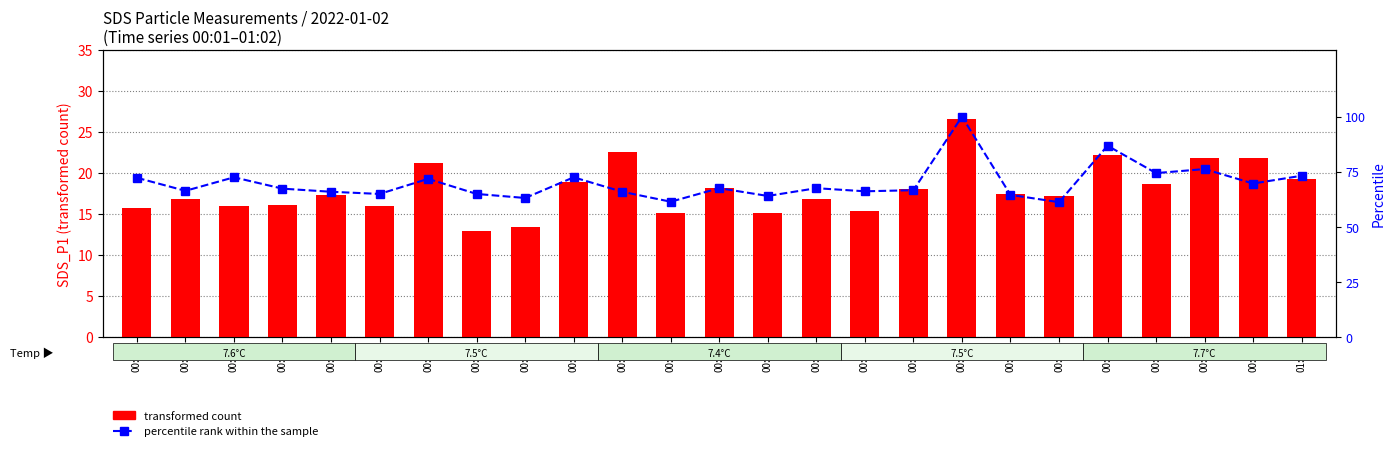

What is the minimum value for percentile rank within the sample?

61.3